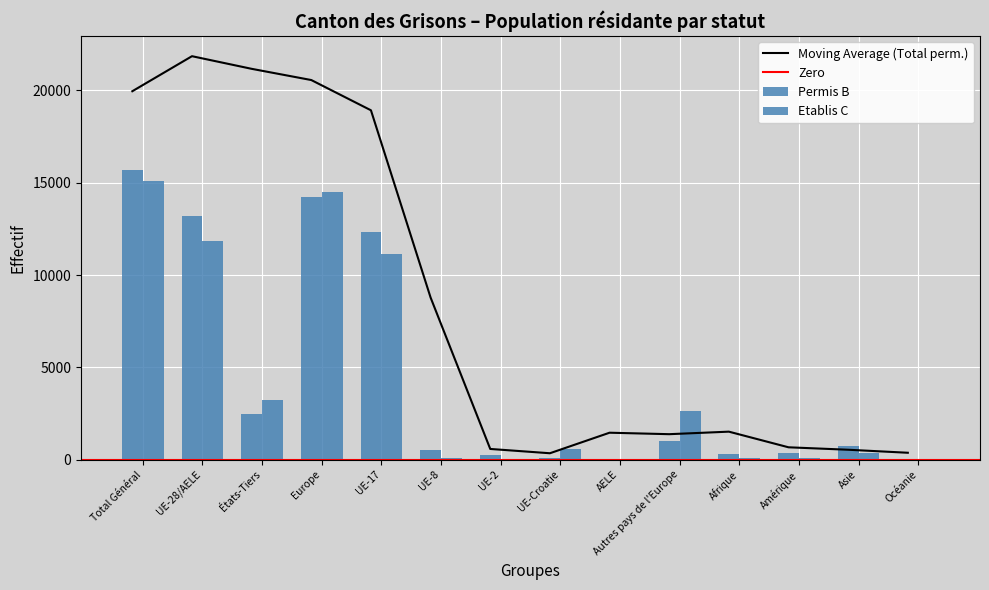

Which label corresponds to the smallest value in the chart?

UE-Croatie